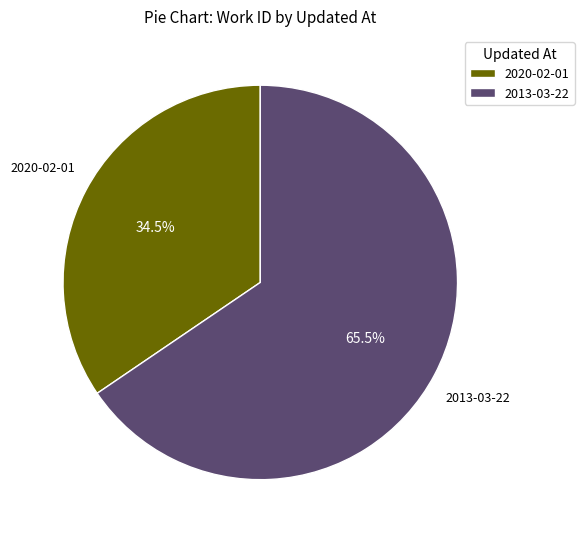

Which category has the biggest portion of the pie?

2013-03-22